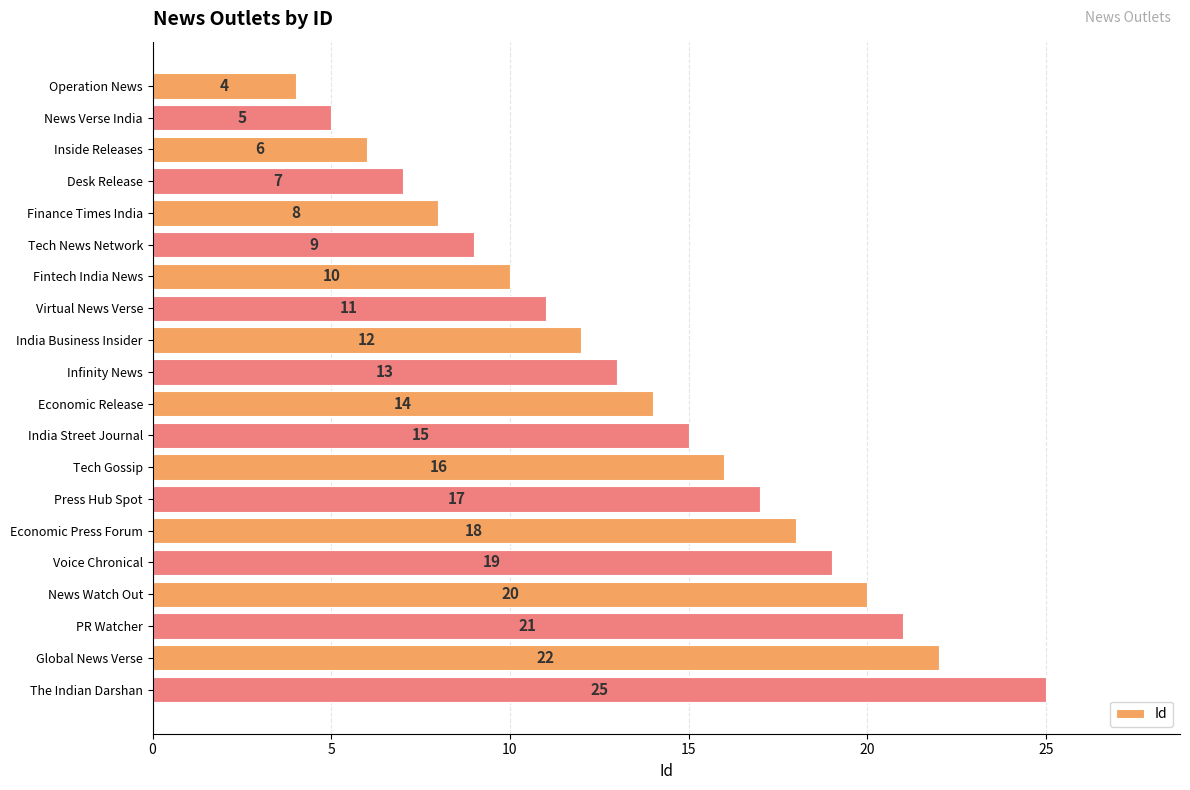

What is the value of the 11th bar from the top?

14